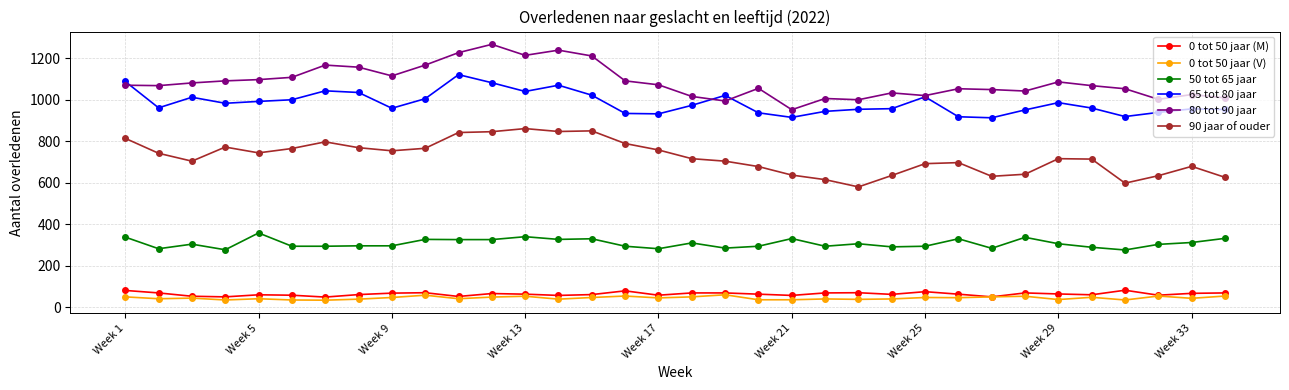

True or false: 65 tot 80 jaar has more than 2 interior local peaks.

True